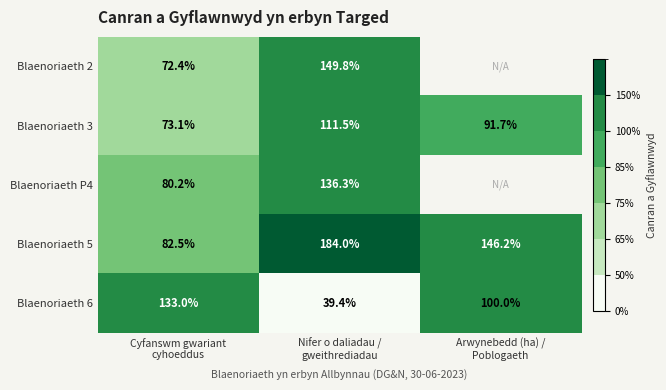

Is the value of Blaenoriaeth 2 at Arwynebedd (ha) / Poblogaeth greater than the value of Blaenoriaeth 5 at Nifer o daliadau / gweithrediadau?

No